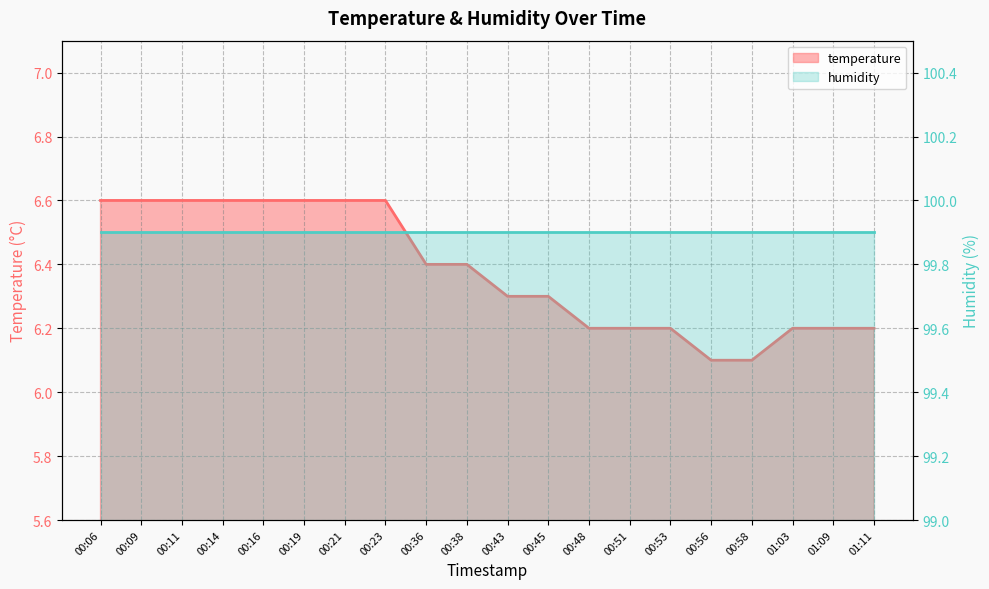

At which label is the value closest to 6?

00:56